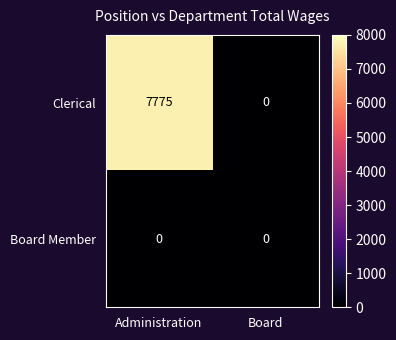

Which series changed the most between Administration and Board?

Clerical